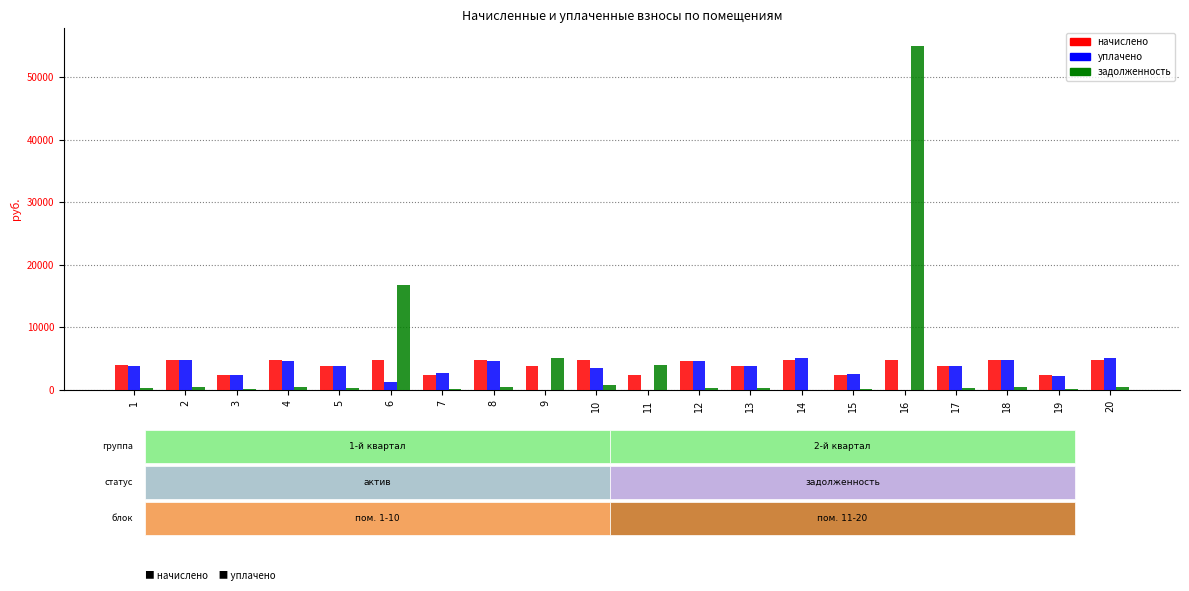

Which category has the highest value across all series?

16